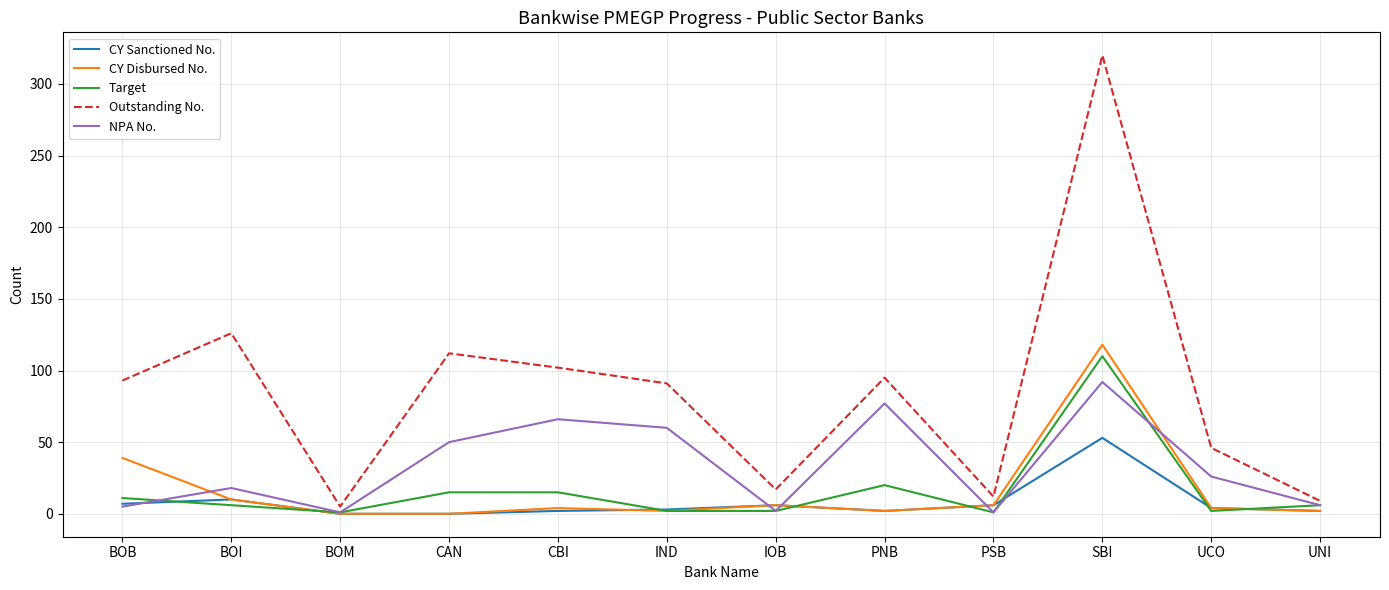

What is the greatest value displayed?

320